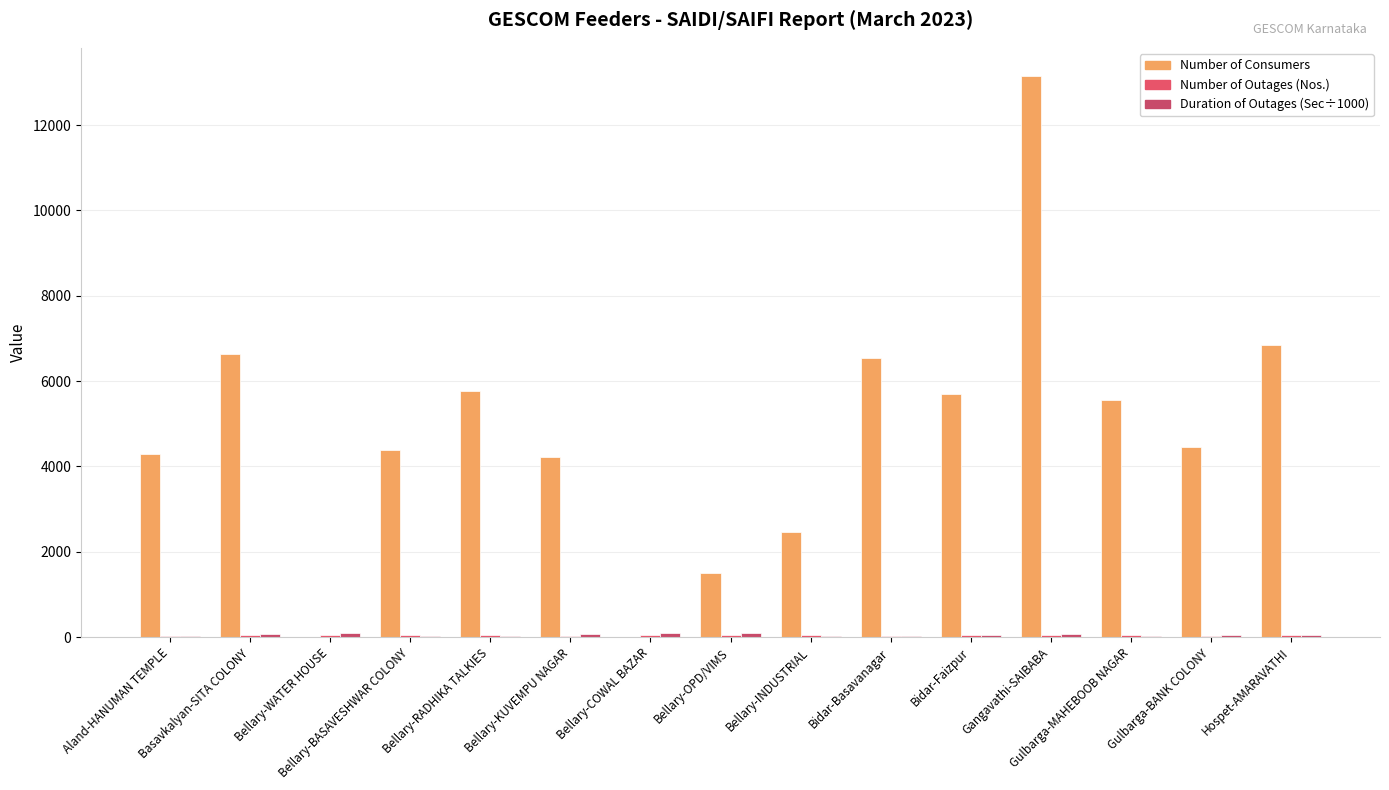

What is the difference between the highest and lowest values at Bellary-RADHIKA TALKIES?

5722.9